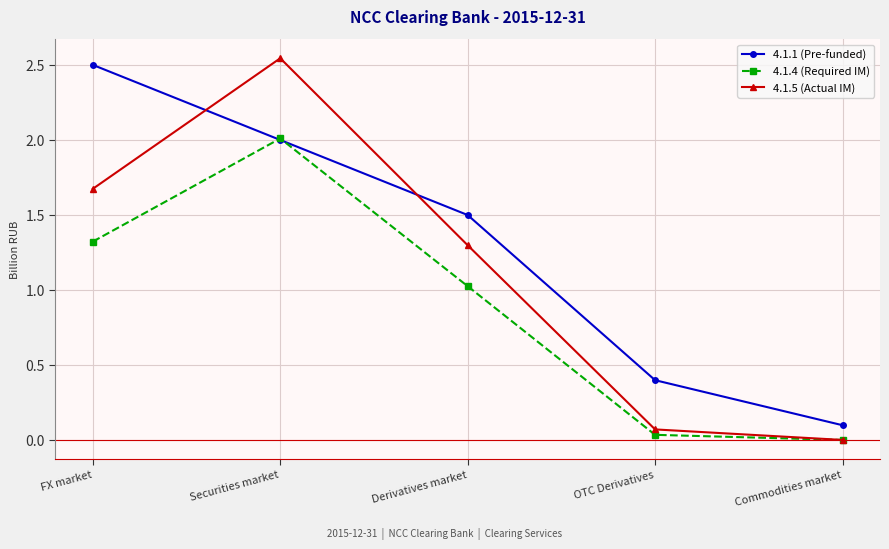

Which series has the widest spread of values?

4.1.5 (Actual IM)